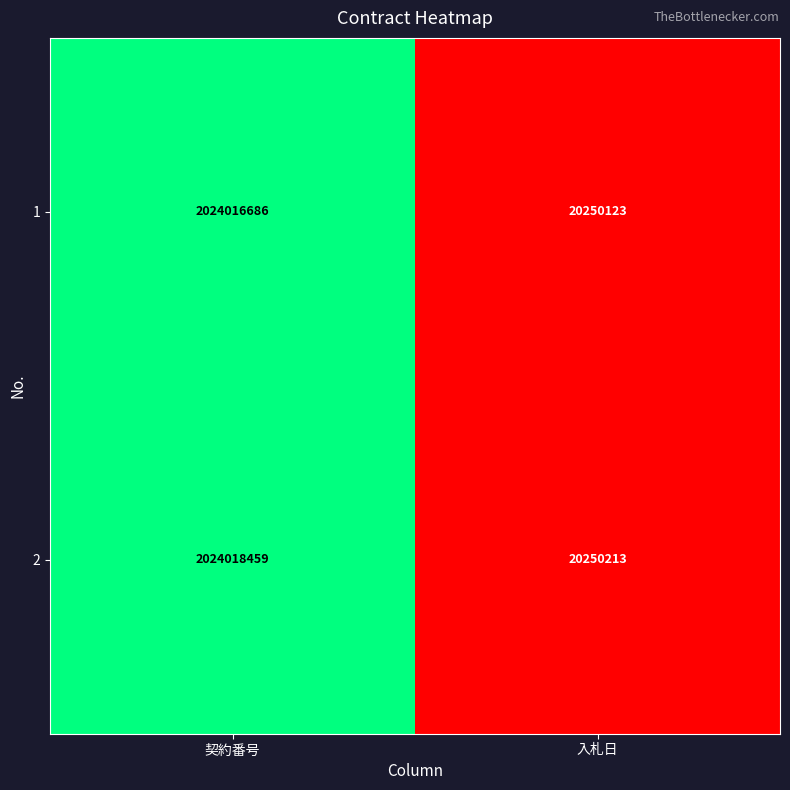

Reading left to right, extract all data points from this chart.

1: 2024016686	20250123
2: 2024018459	20250213